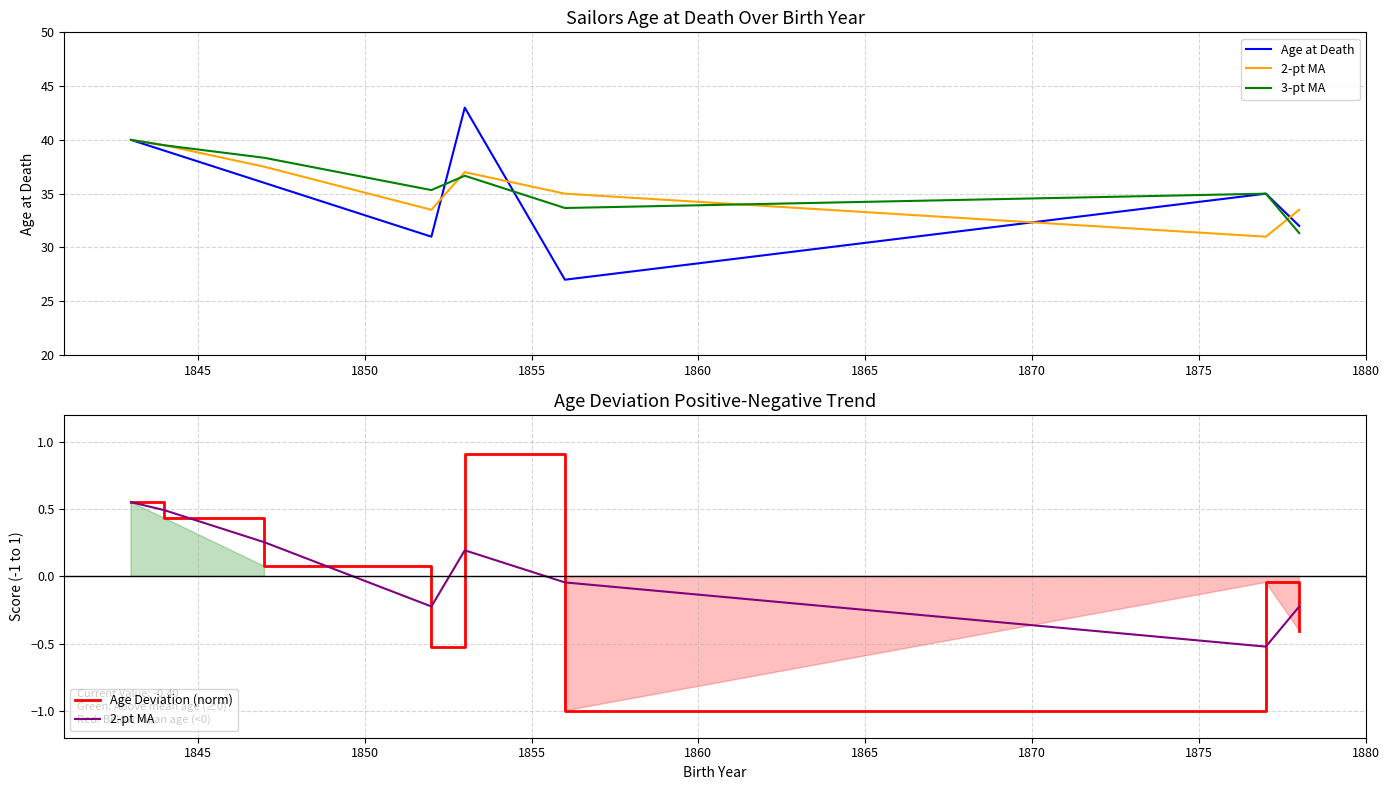

Reading left to right, list all the values displayed in this chart.

Age at Death: 40.0	39.0	36.0	31.0	43.0	27.0	35.0	32.0
2-pt MA: 0.6	0.5	0.3	-0.2	0.2	-0.0	-0.5	-0.2
3-pt MA: 40.0	39.5	38.3	35.3	36.7	33.7	35.0	31.3
Age Deviation (norm): 0.6	0.4	0.1	-0.5	0.9	-1.0	-0.0	-0.4